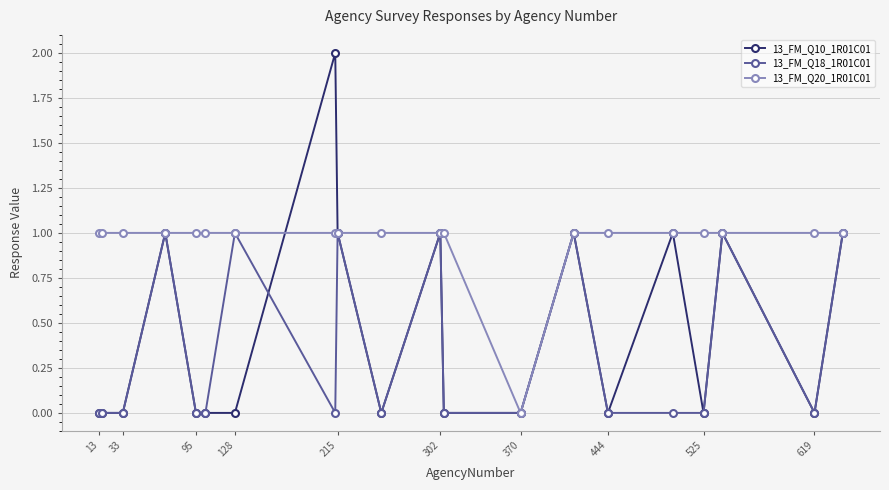

List the series in order of their overall mean, highest first.

13_FM_Q20_1R01C01, 13_FM_Q10_1R01C01, 13_FM_Q18_1R01C01